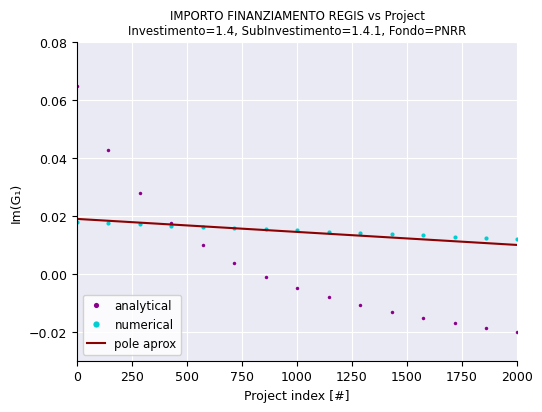

At how many categories does at least one series exceed 0?

15